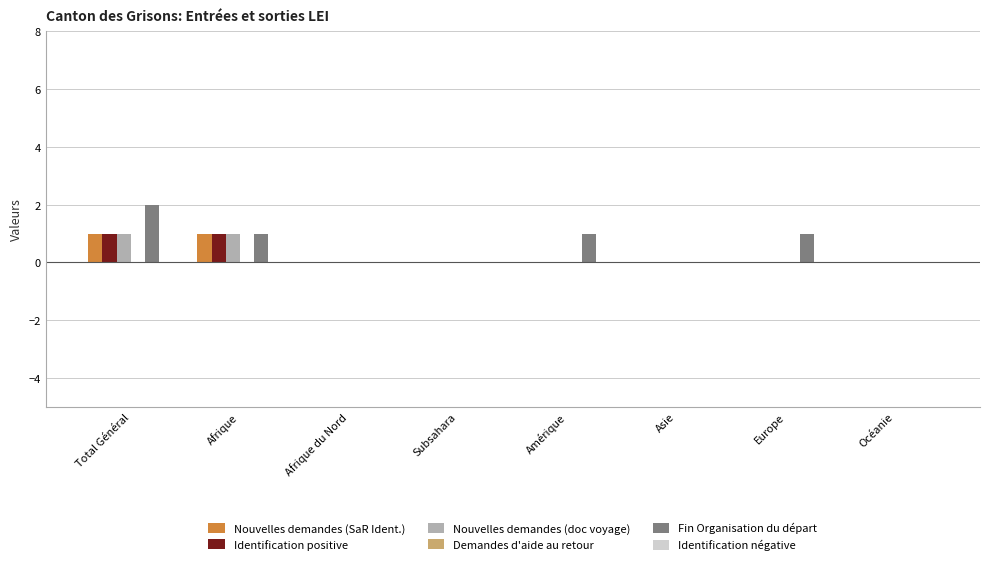

The value of Nouvelles demandes (doc voyage) at Total Général is 1. True or false?

True